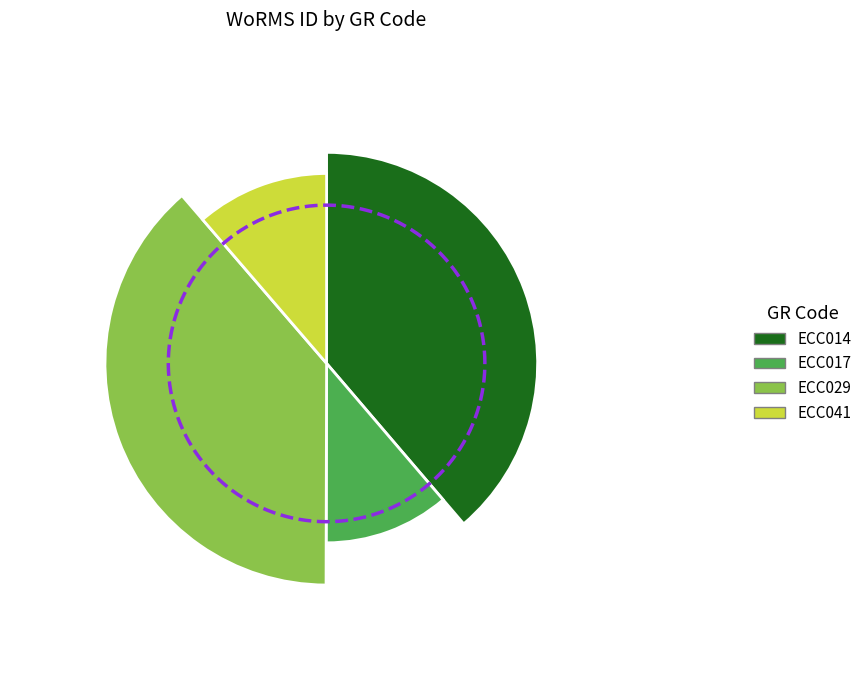

Do ECC014 and ECC041 together represent more than half of the pie?

Yes